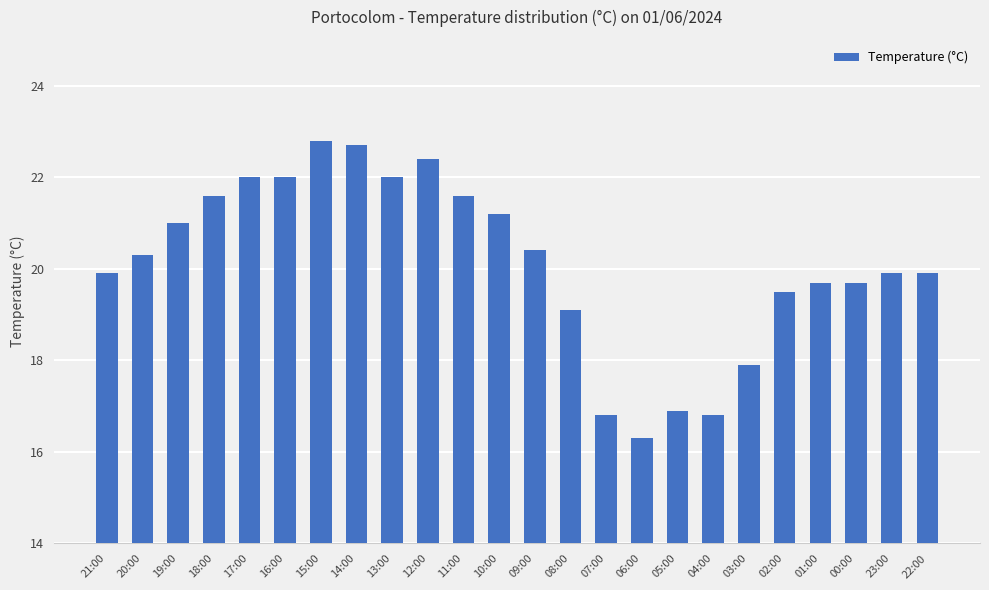

What is the change in value from 21:00 to 05:00?

-3.0